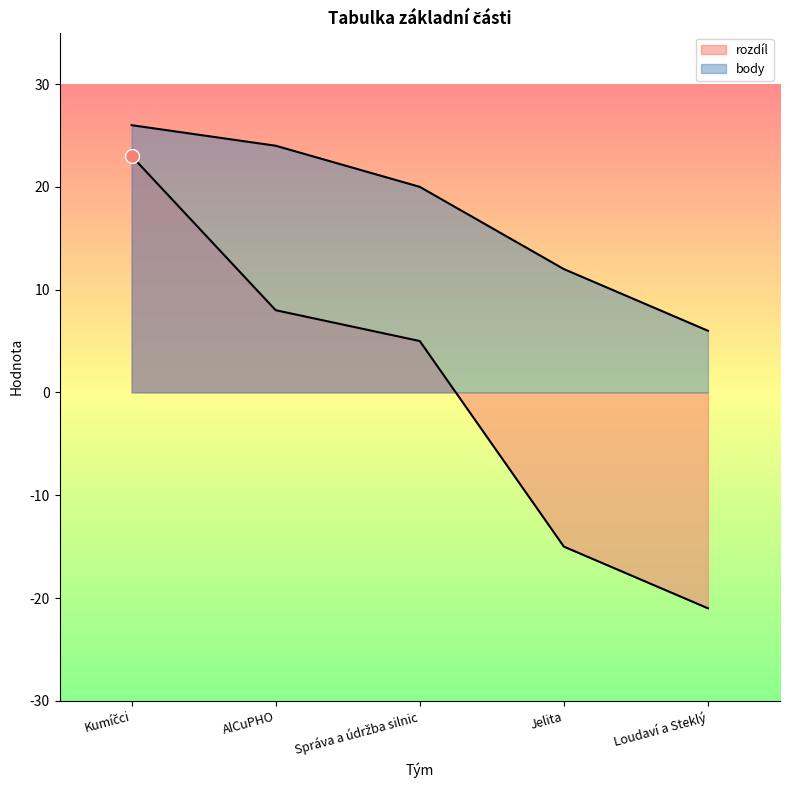

How many values in the rozdíl series are below 5?

2